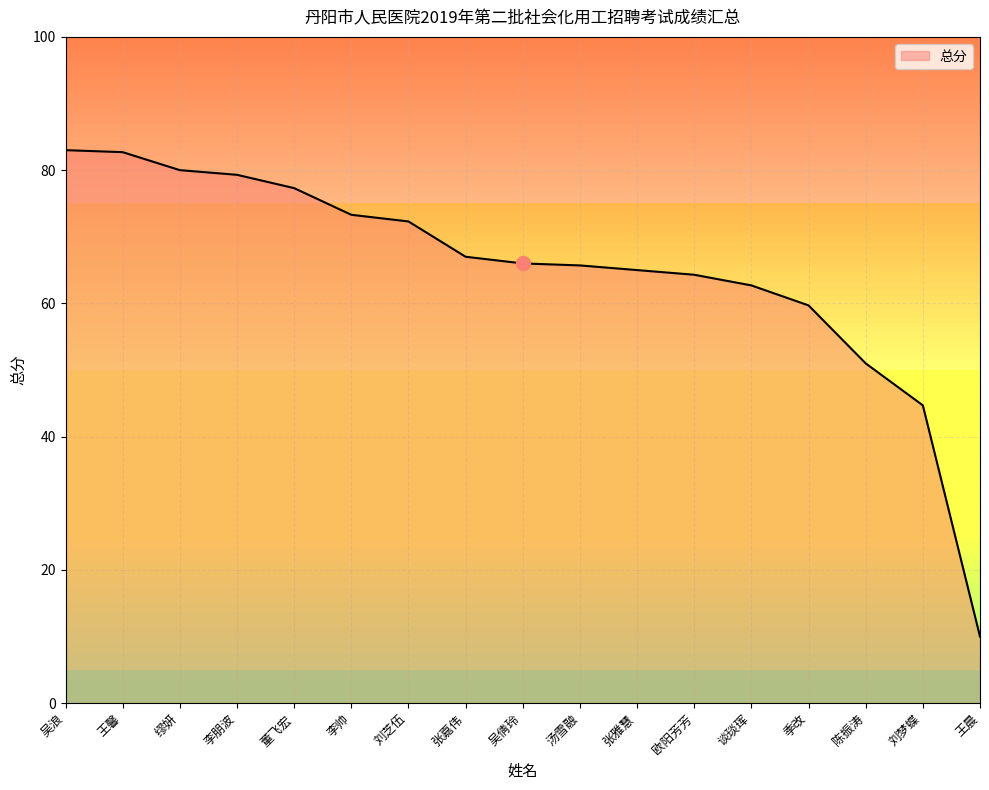

Read the value at 刘梦蝶.

44.7